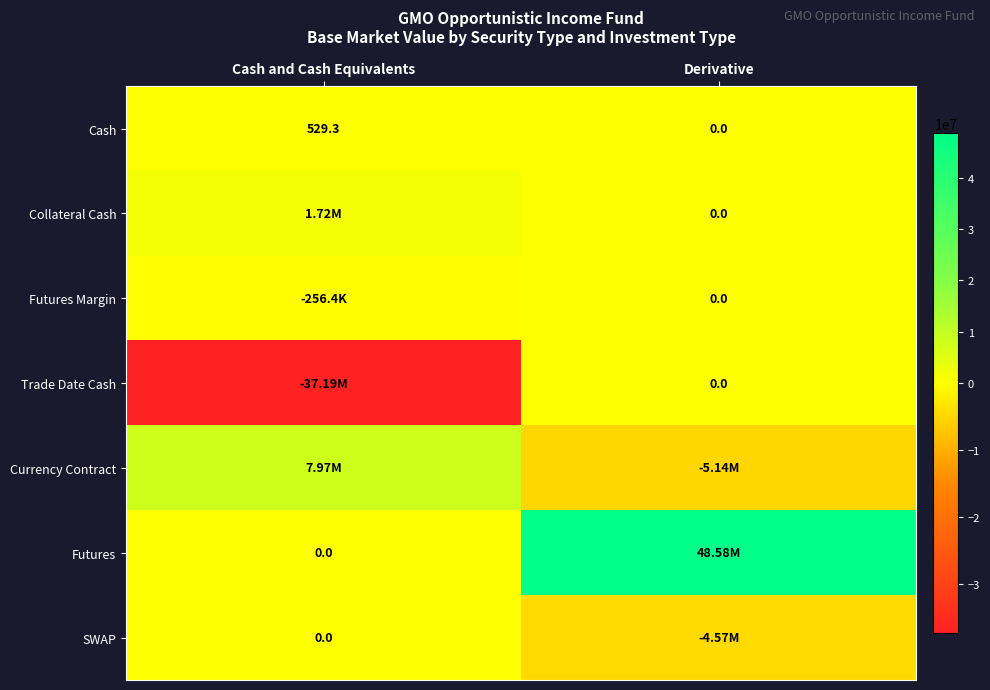

Where does the Cash series first go above 529?

Cash and Cash Equivalents